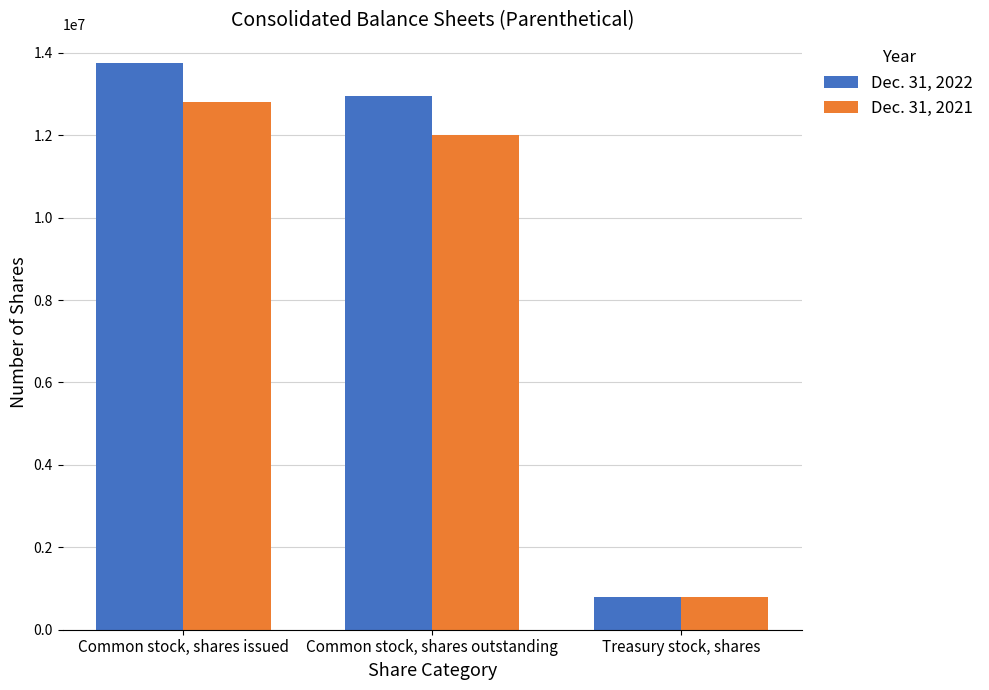

What is the minimum value for Dec. 31, 2022?

799445